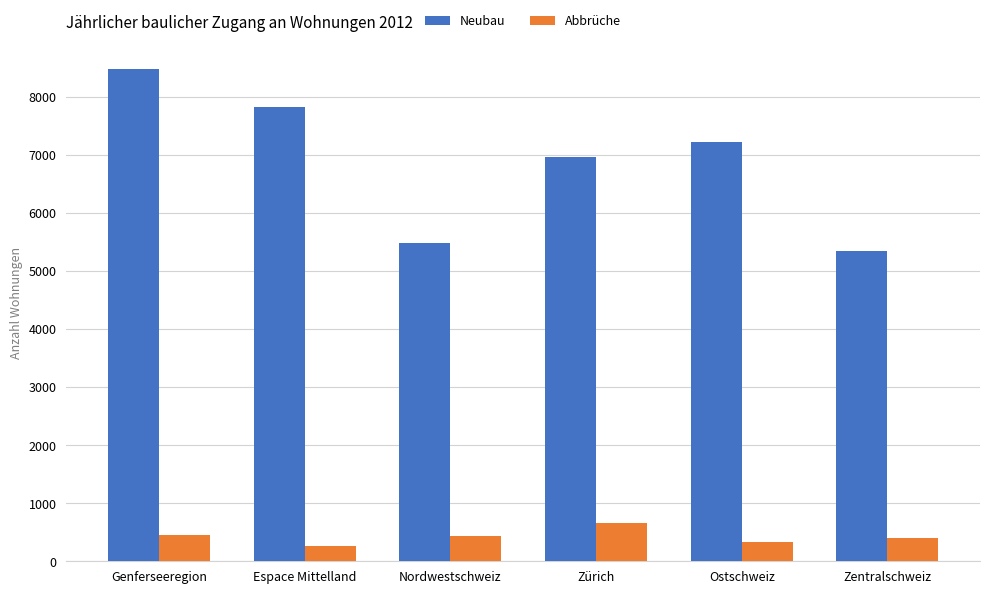

What is the spread (max minus min) of values at Zentralschweiz?

4935